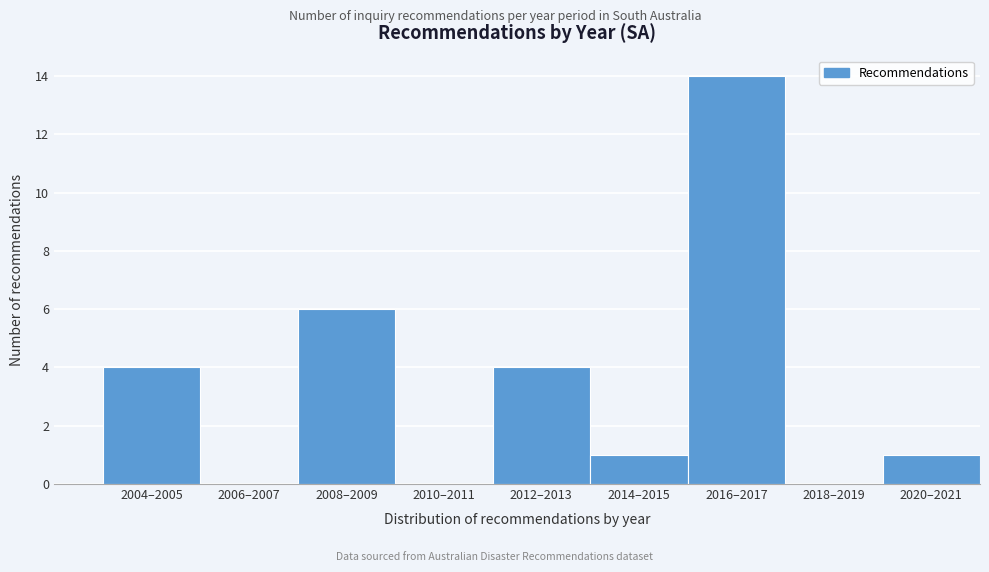

Reading left to right, what are all the values shown in this chart?

2004–2005=4	2006–2007=0	2008–2009=6	2010–2011=0	2012–2013=4	2014–2015=1	2016–2017=14	2018–2019=0	2020–2021=1